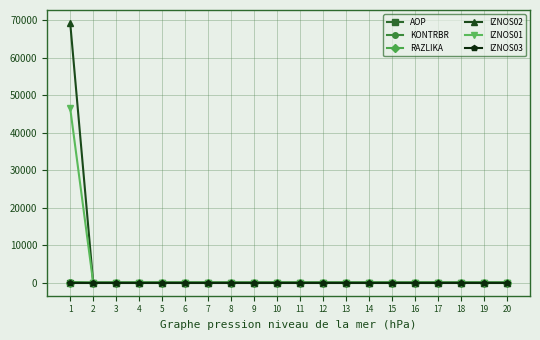

The IZNOS02 series shows -28525.0 at 12. True or false?

False